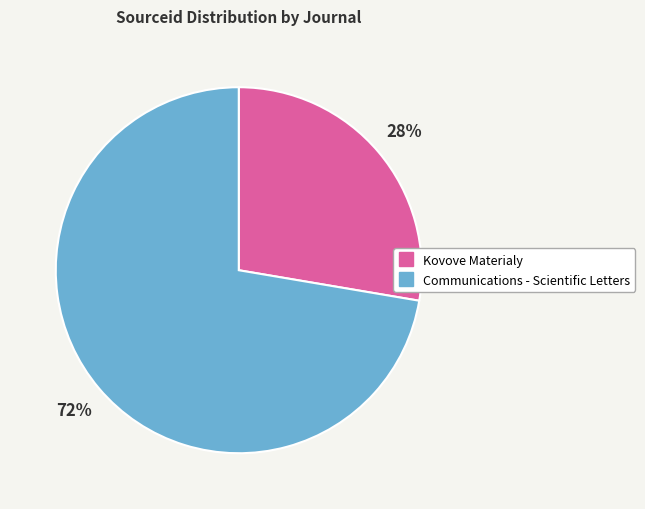

What is the ratio of the value at Kovove Materialy to the value at Communications - Scientific Letters?

0.4